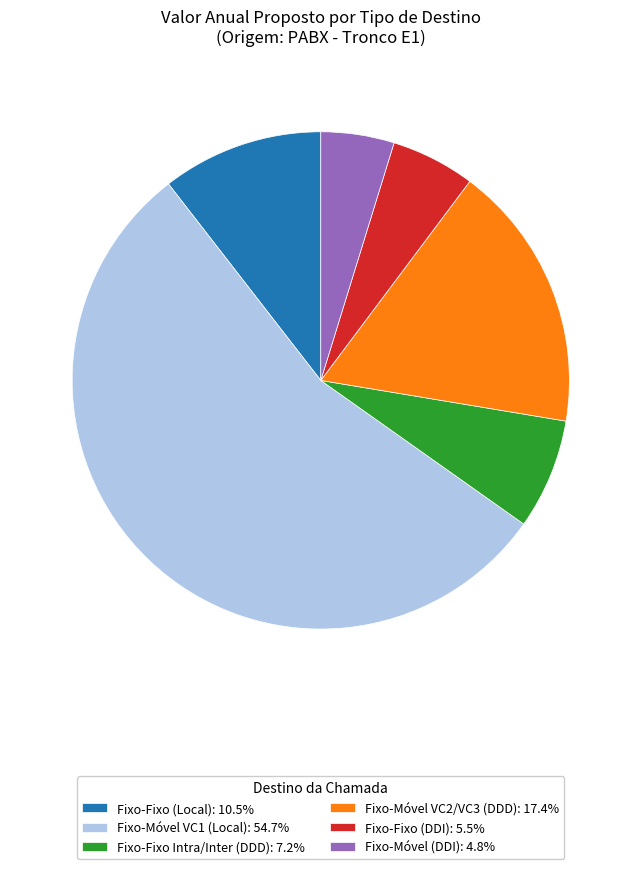

Does any single category account for the majority?

Yes